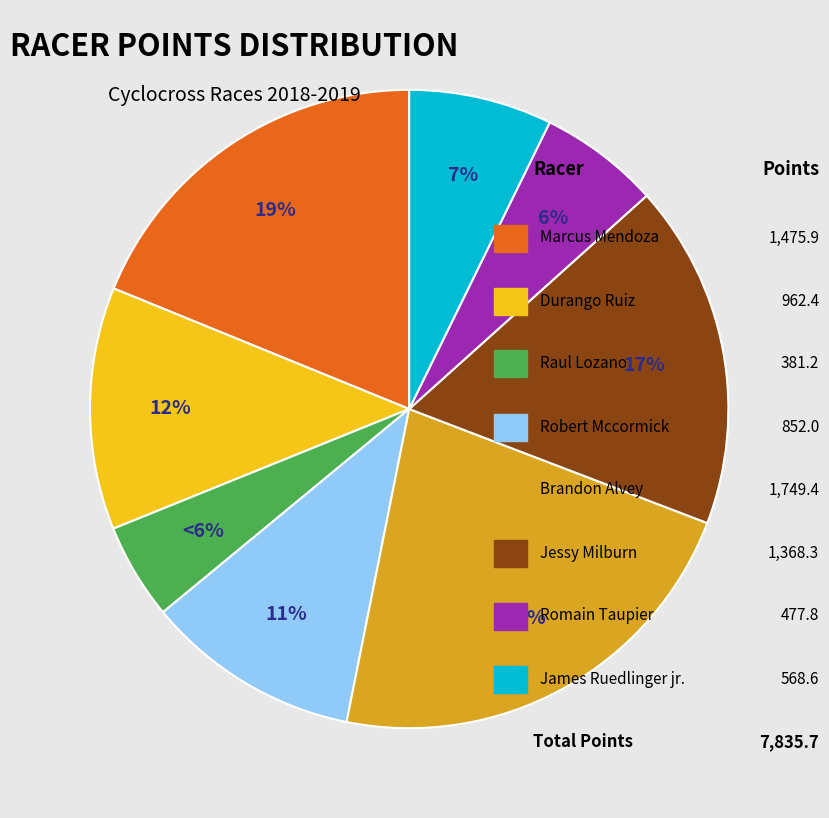

To the nearest percent, what is the average slice percentage?

12%